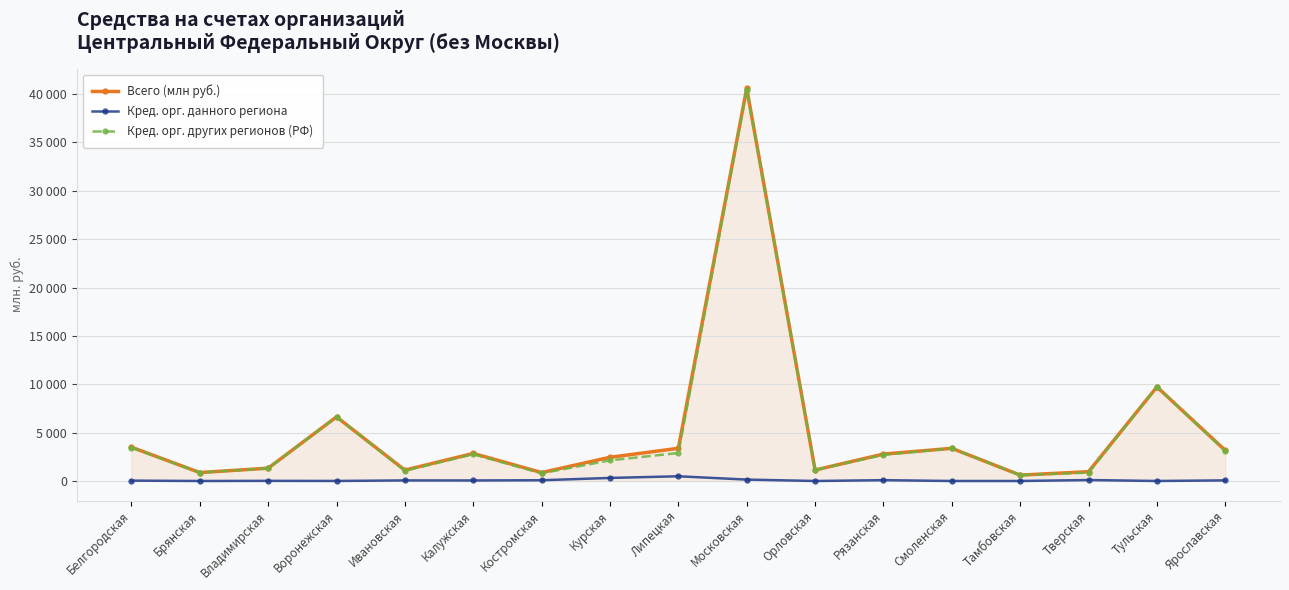

True or false: Кред. орг. данного региона and Кред. орг. других регионов (РФ) cross at least once.

False